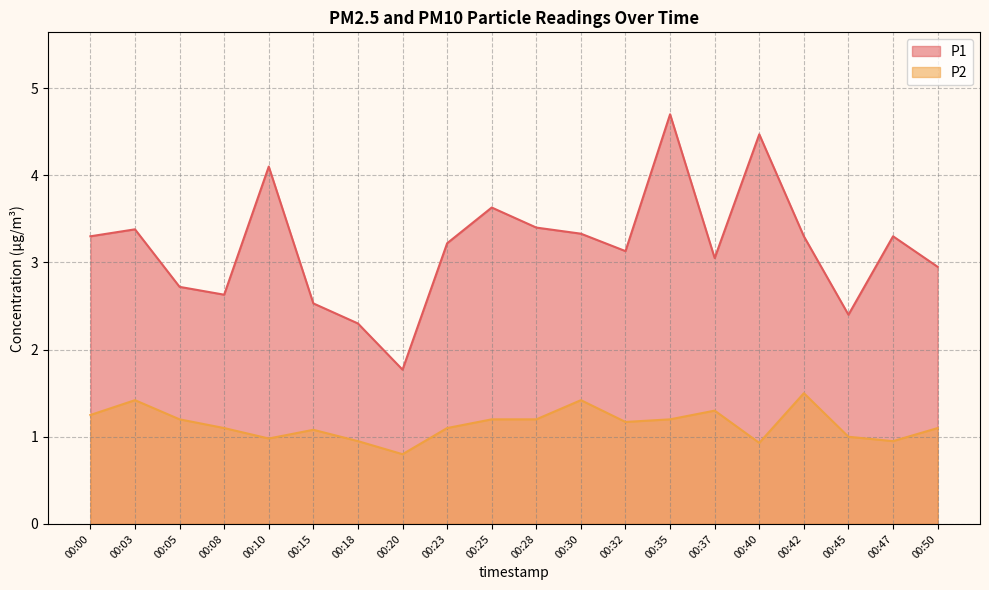

Rank the series by their average value, from lowest to highest.

P2, P1